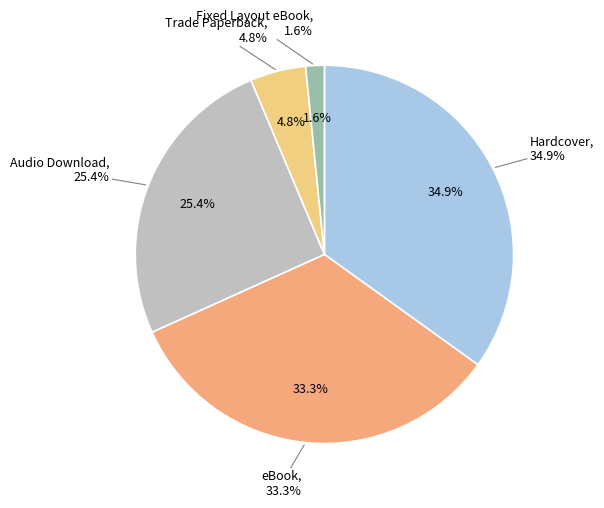

To the nearest percent, what portion does Hardcover represent?

35%